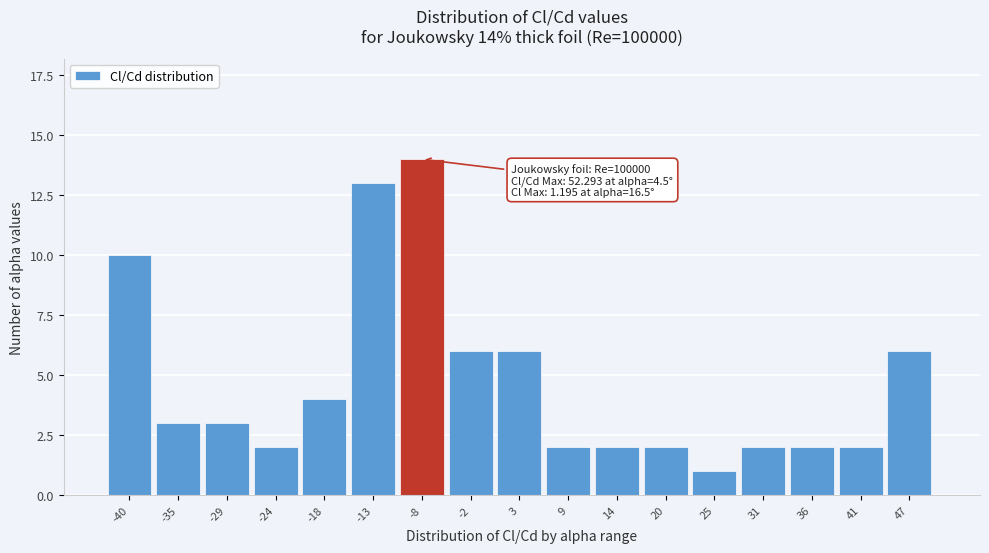

Reading left to right, transcribe all the data shown in this chart.

-40=10	-35=3	-29=3	-24=2	-18=4	-13=13	-8=14	-2=6	3=6	9=2	14=2	20=2	25=1	31=2	36=2	41=2	47=6